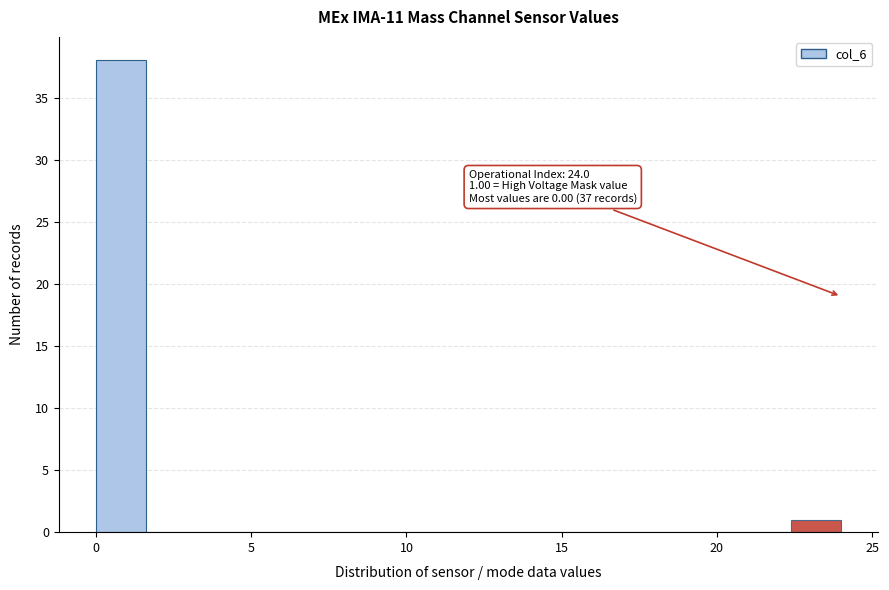

Around what value on the x-axis is the tallest bar? Give the approximate position of its centre, as read against the axis.

1.0